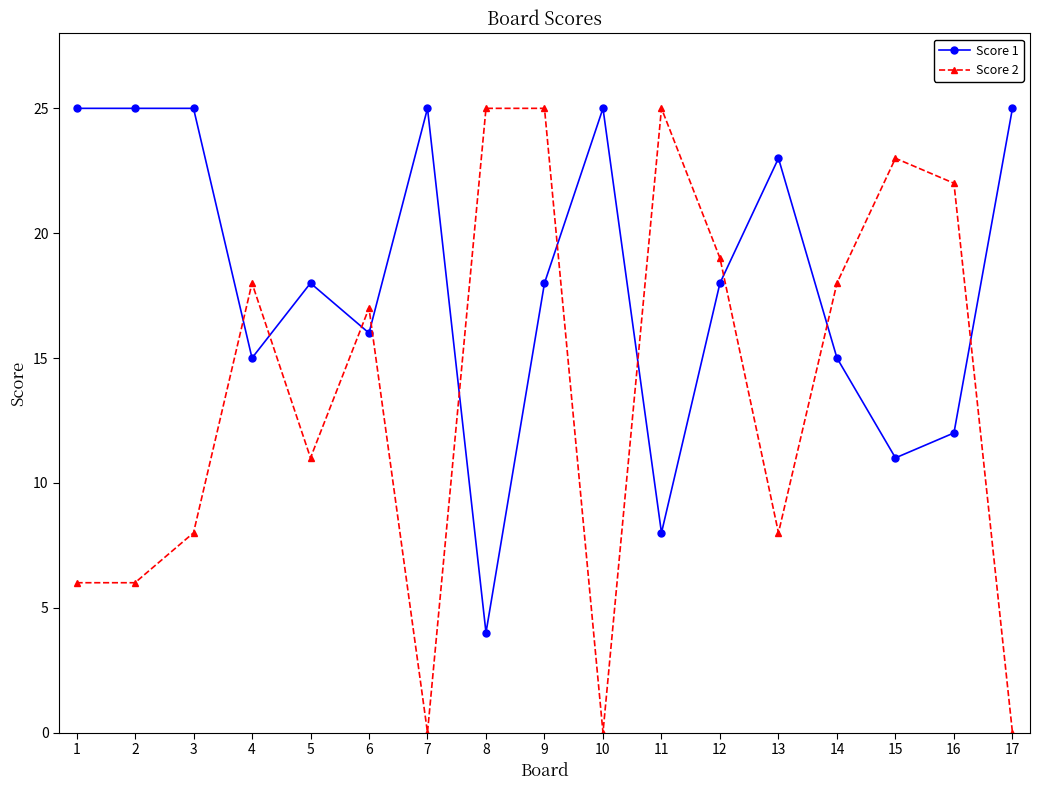

Between which two adjacent categories do Score 1 and Score 2 first intersect?

3 and 4